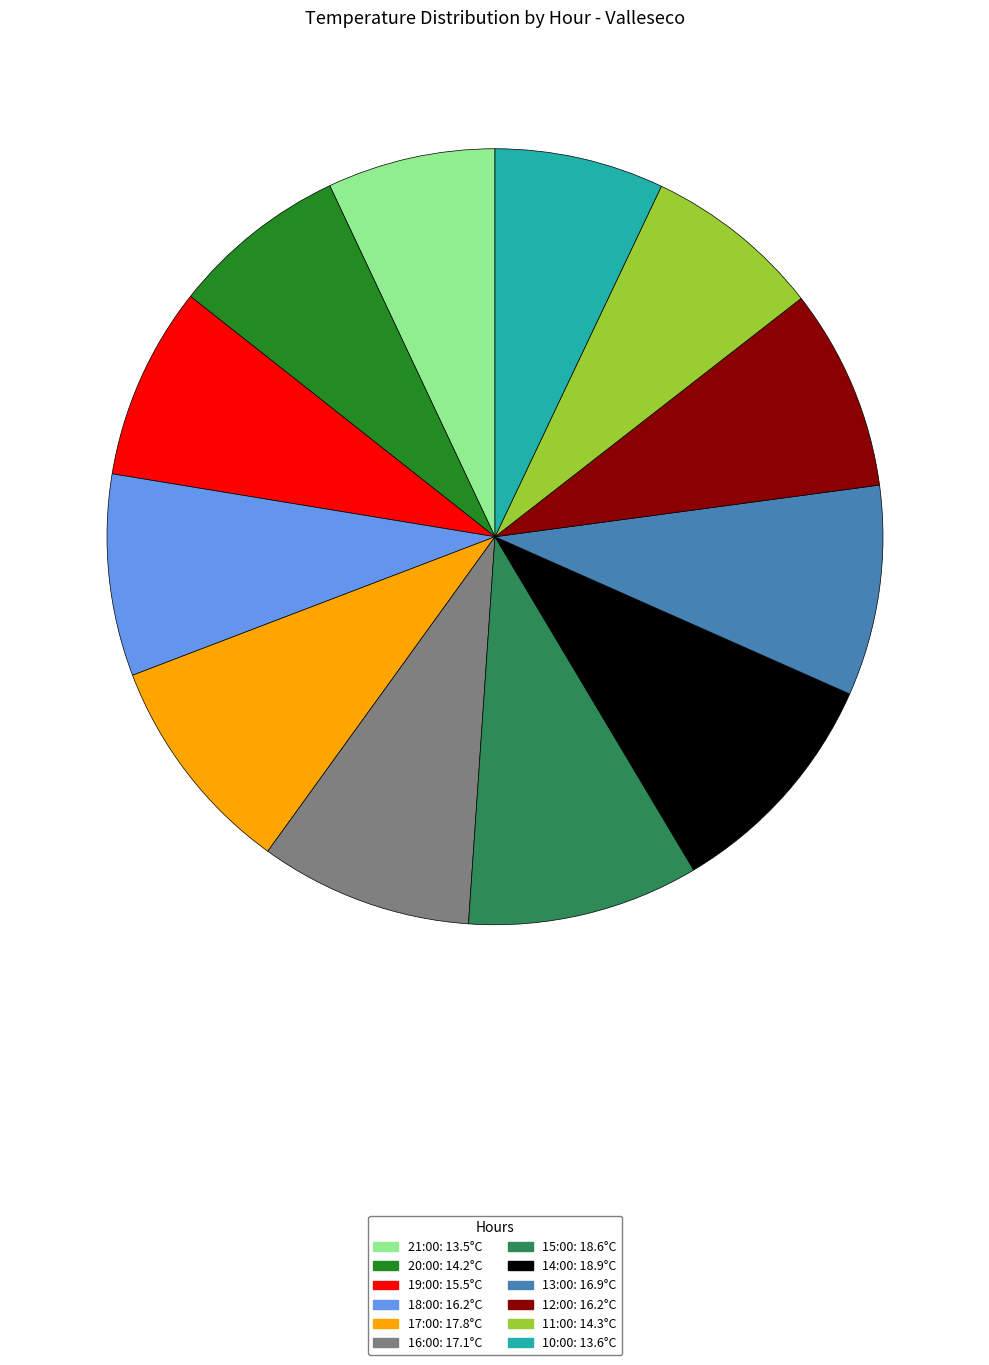

Combined, do 15:00 and 12:00 account for over 50%?

No